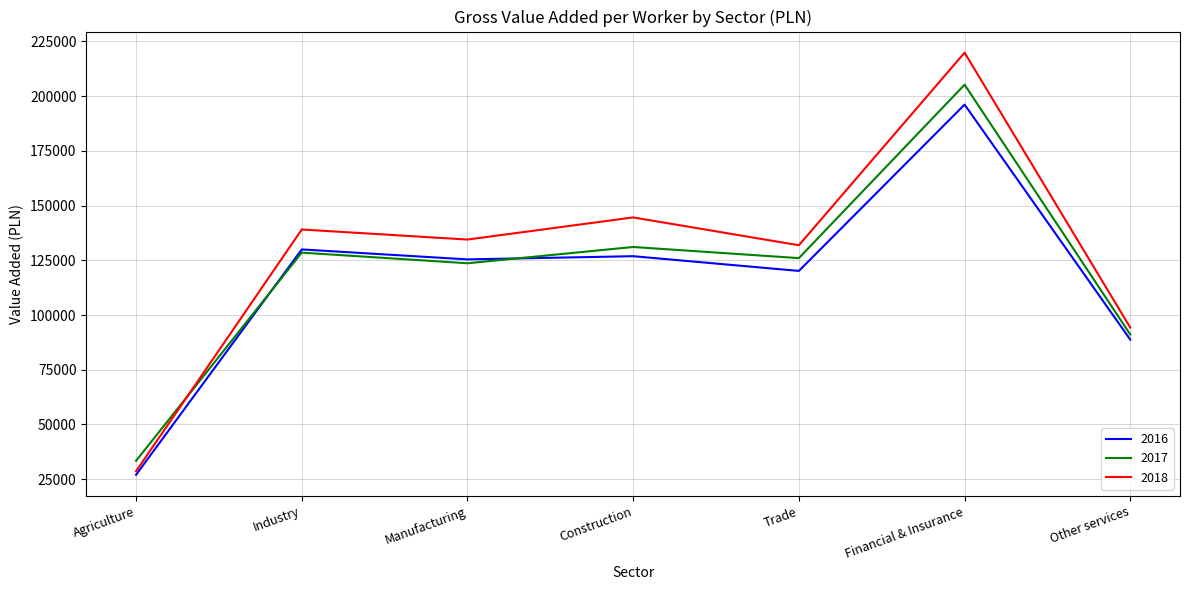

The value of 2017 at Trade is 206604. True or false?

False